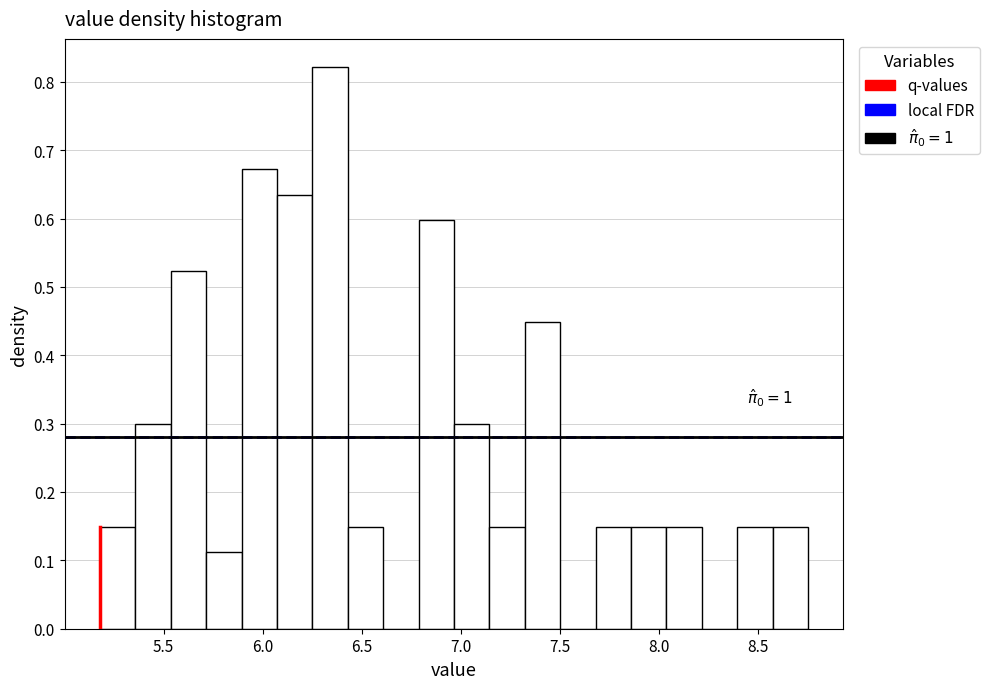

Read against the x-axis, roughly where is the centre of the tallest bar?

6.35